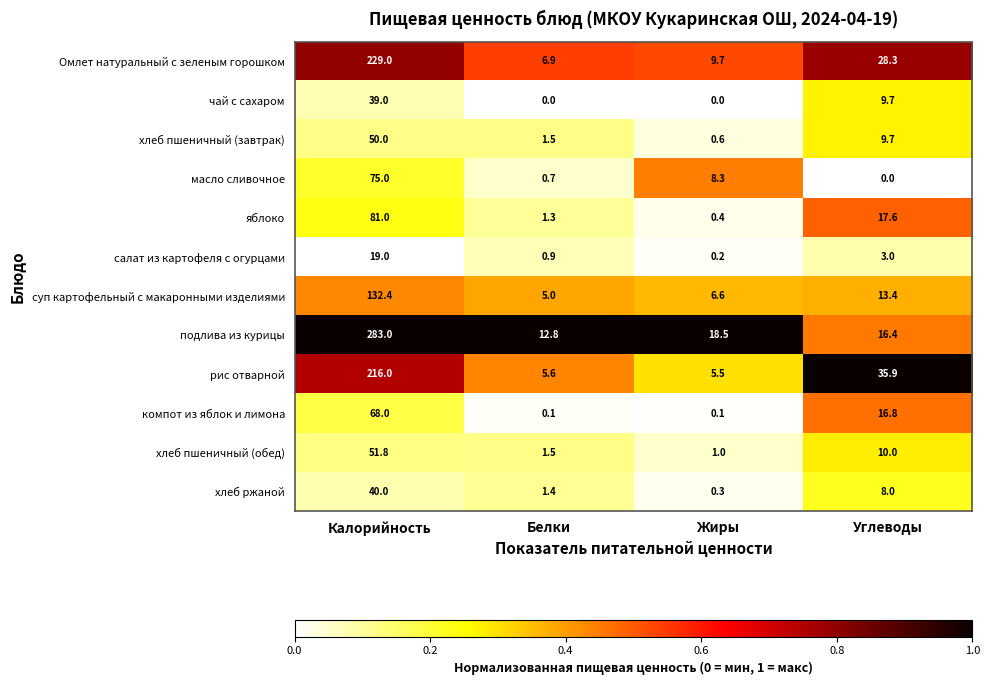

At Жиры, list the series in order from smallest to largest.

чай с сахаром, компот из яблок и лимона, салат из картофеля с огурцами, хлеб ржаной, яблоко, хлеб пшеничный (завтрак), хлеб пшеничный (обед), рис отварной, суп картофельный с макаронными изделиями, масло сливочное, Омлет натуральный с зеленым горошком, подлива из курицы